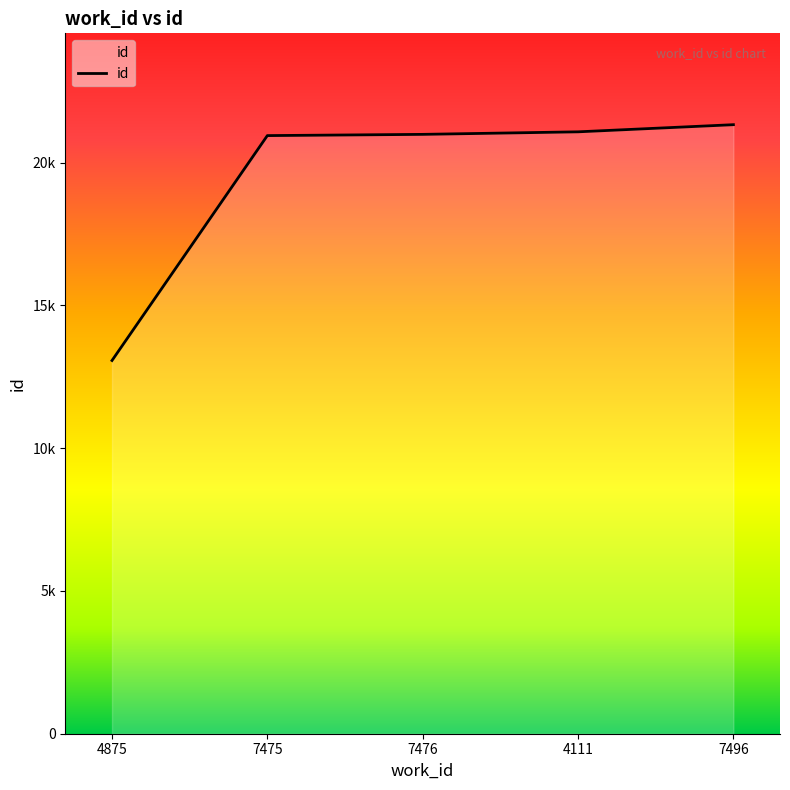

True or false: the data has more than 2 interior local peaks.

False